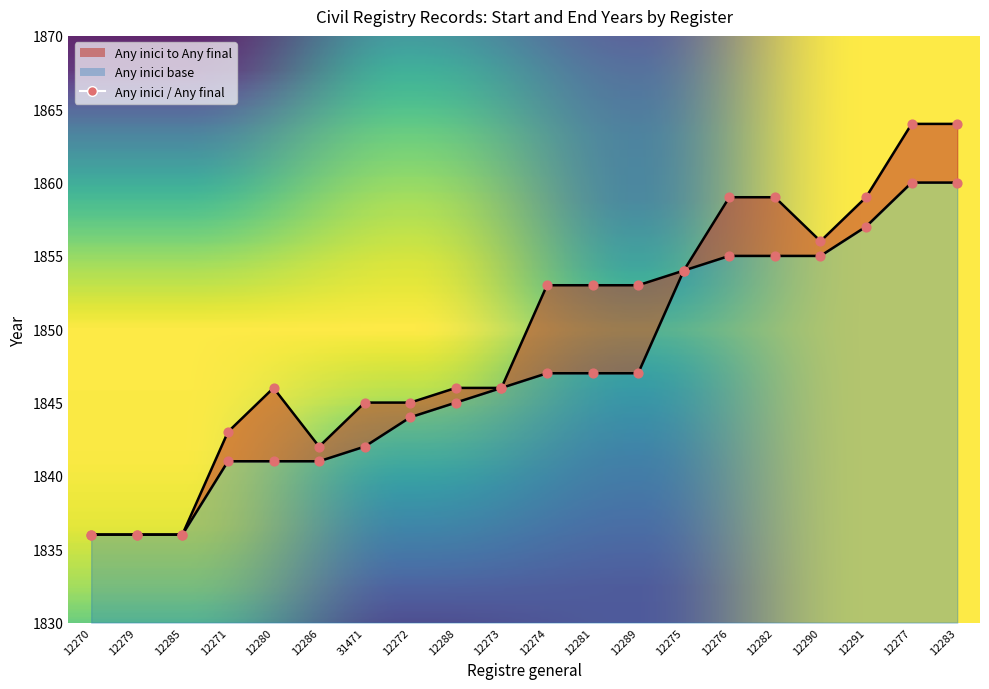

Is the value of Any inici at 12274 greater than the value of Any final at 12291?

No